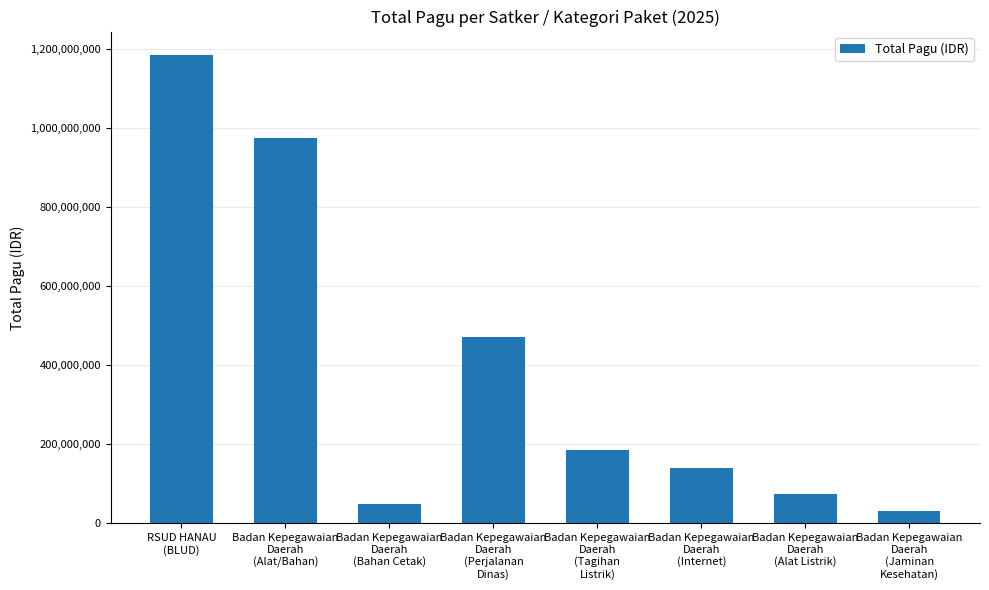

The chart shows a value of 106656378 at Badan Kepegawaian
Daerah
(Tagihan
Listrik). True or false?

False